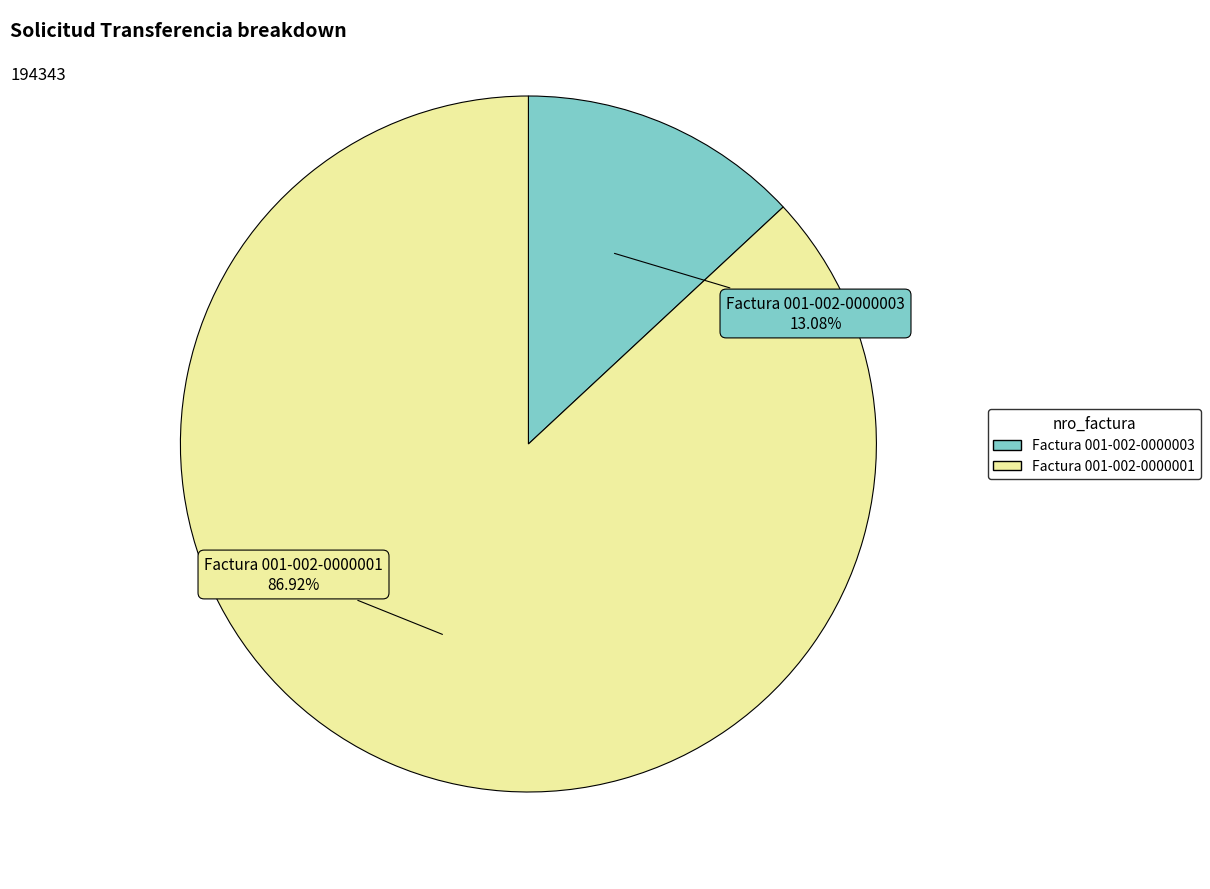

How many segments does this pie chart have?

2